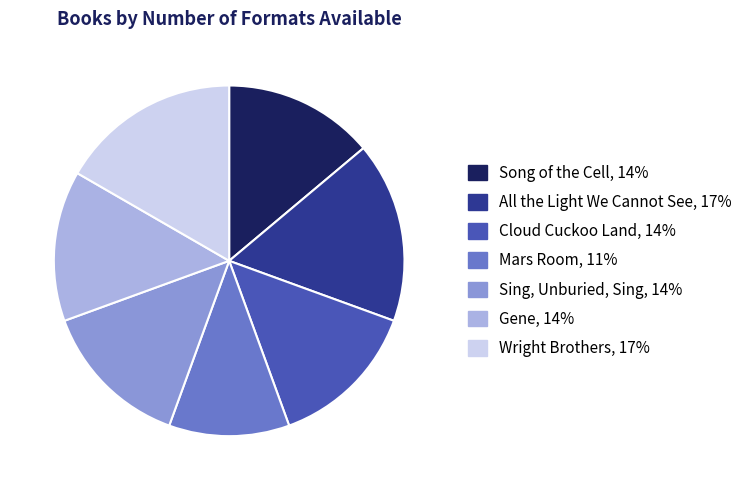

Do Wright Brothers and Cloud Cuckoo Land together represent more than half of the pie?

No